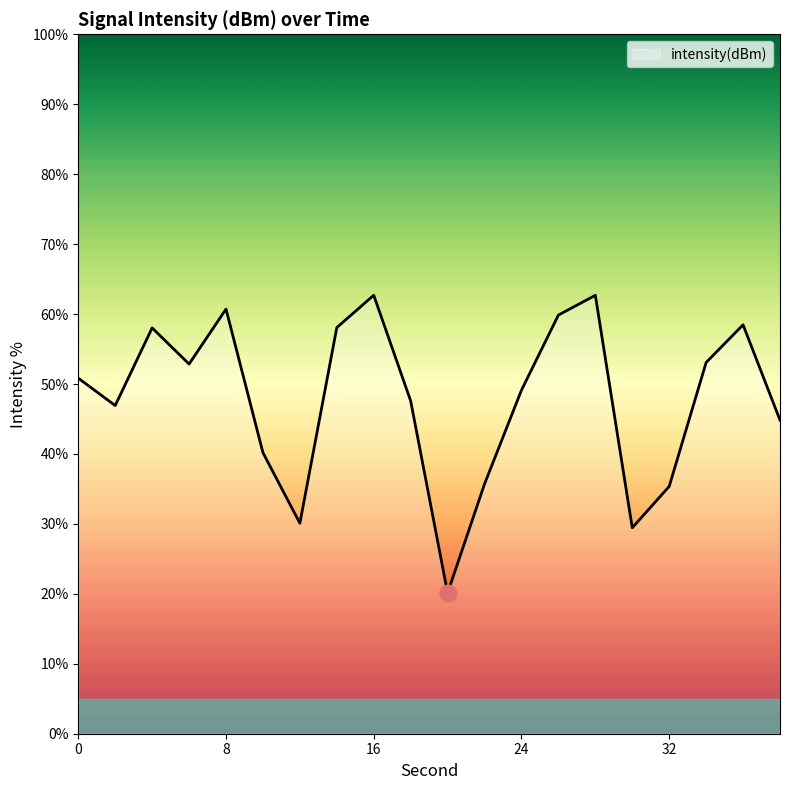

What is the greatest value displayed?

62.7